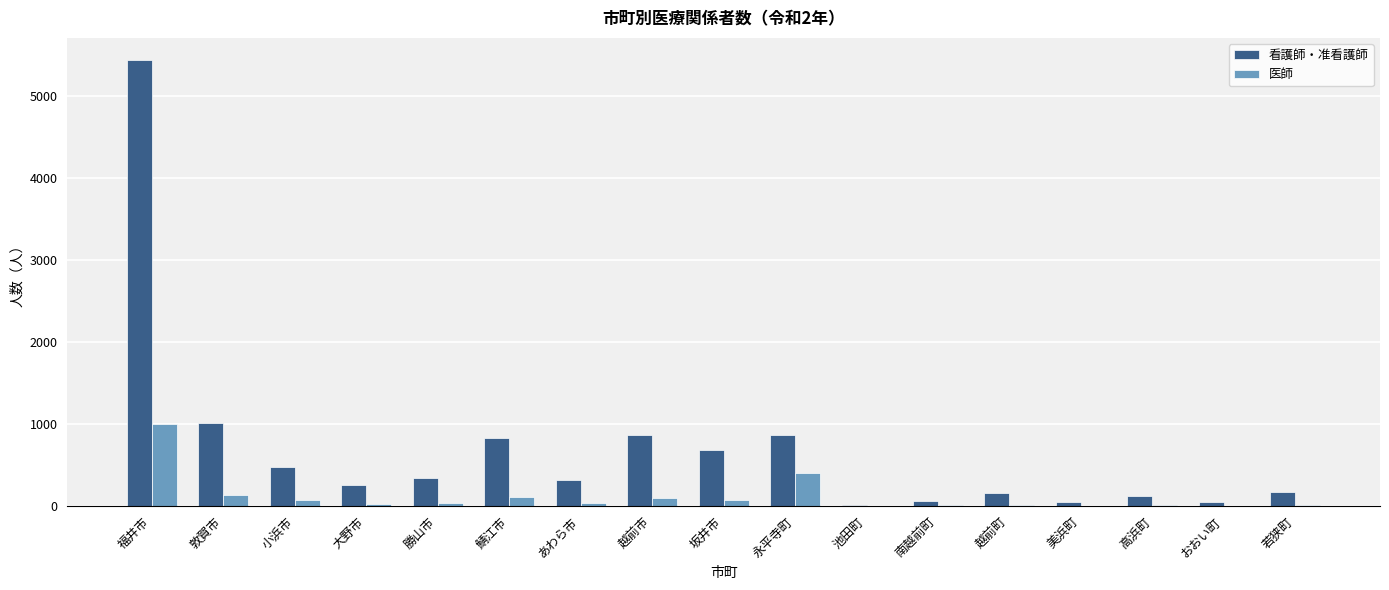

True or false: 看護師・准看護師 has a value of 256 at 大野市.

True